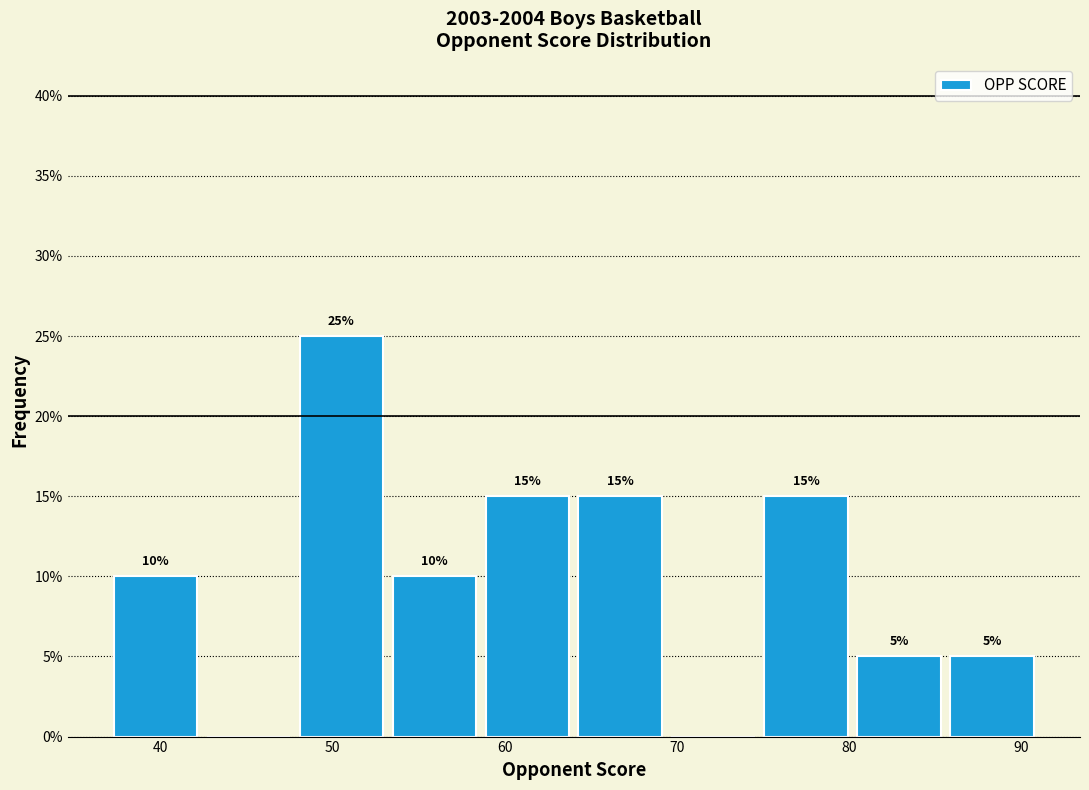

Over which range of the x-axis is the bar tallest?

47.8 to 53.2